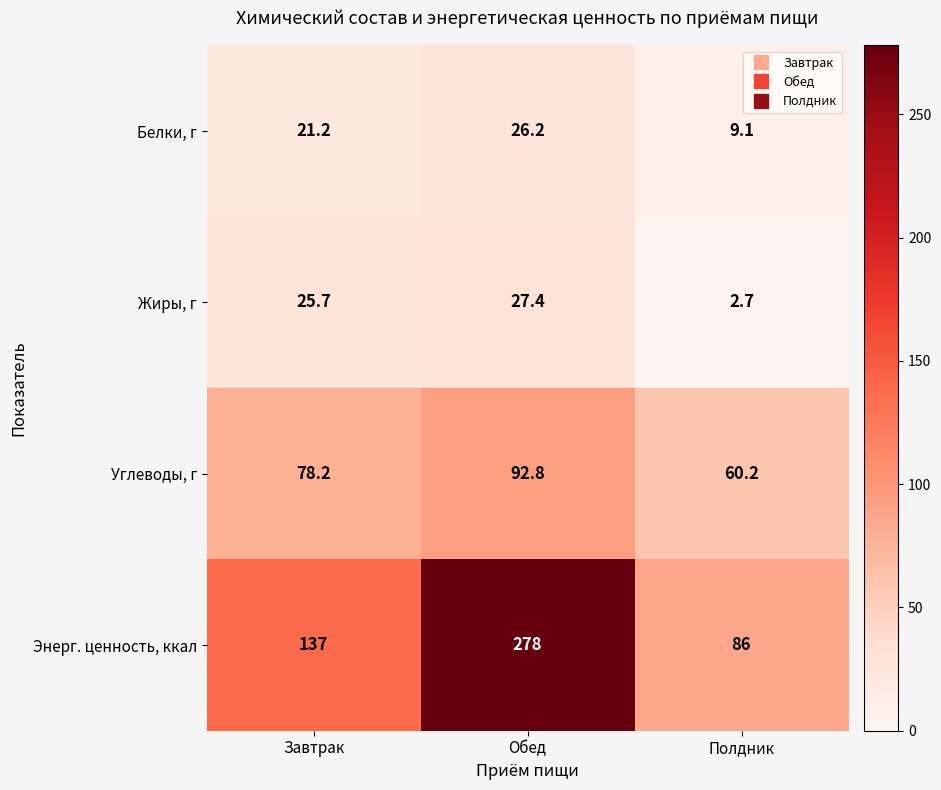

What value does the Энерг. ценность, ккал series have at Полдник?

86.0